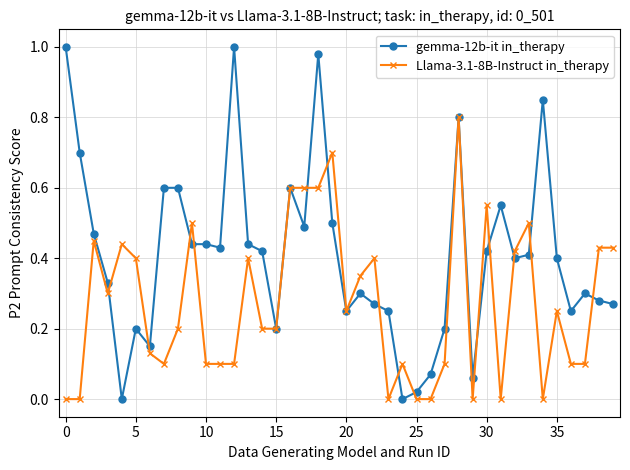

List the series in order of their overall mean, highest first.

gemma-12b-it in_therapy, Llama-3.1-8B-Instruct in_therapy